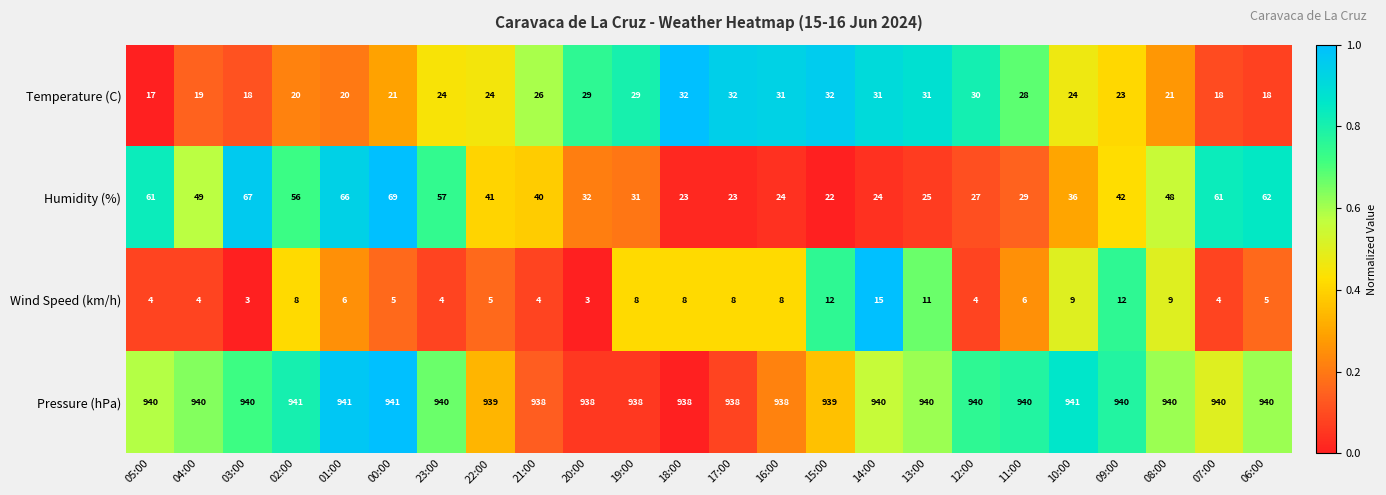

Which series changed the most between 05:00 and 20:00?

Humidity (%)